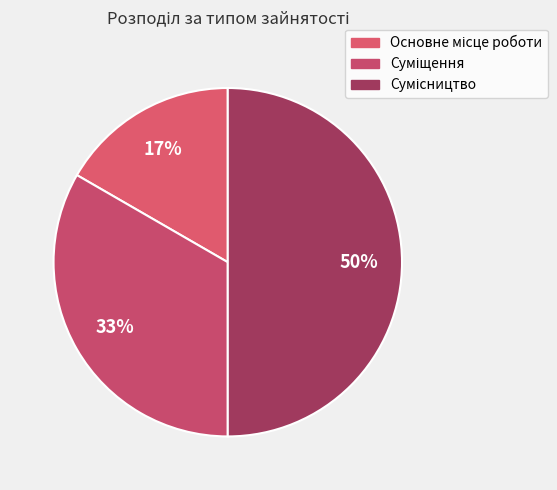

Rank the categories by value from lowest to highest.

Основне місце роботи, Суміщення, Сумісництво